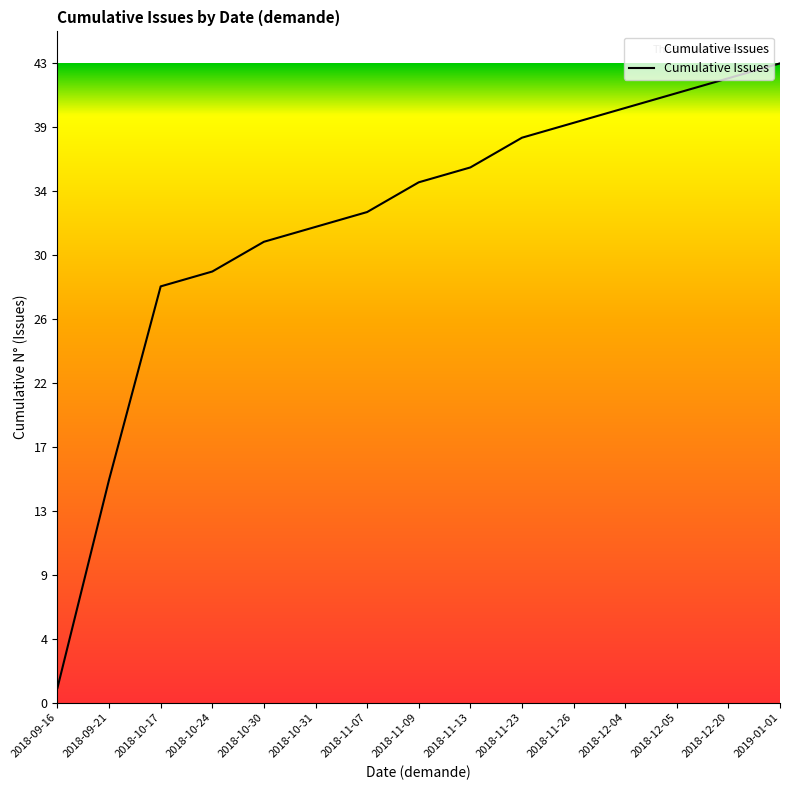

Does the chart display data point markers on the line(s)?

No